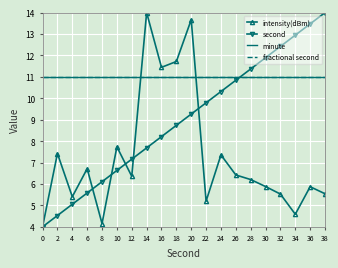

How many lines are shown in the chart?

4